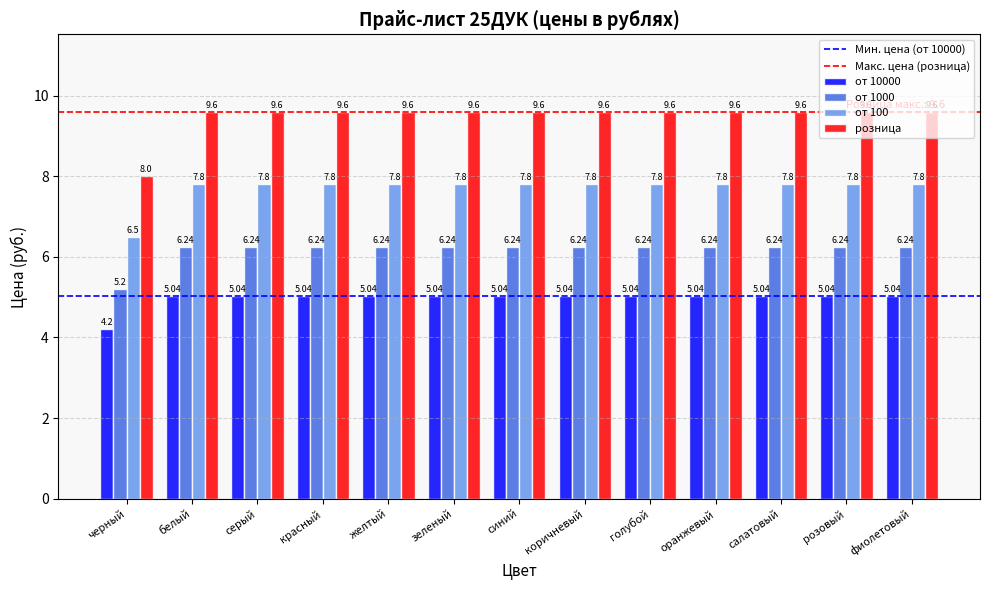

At which label is от 1000 closest to 5?

черный